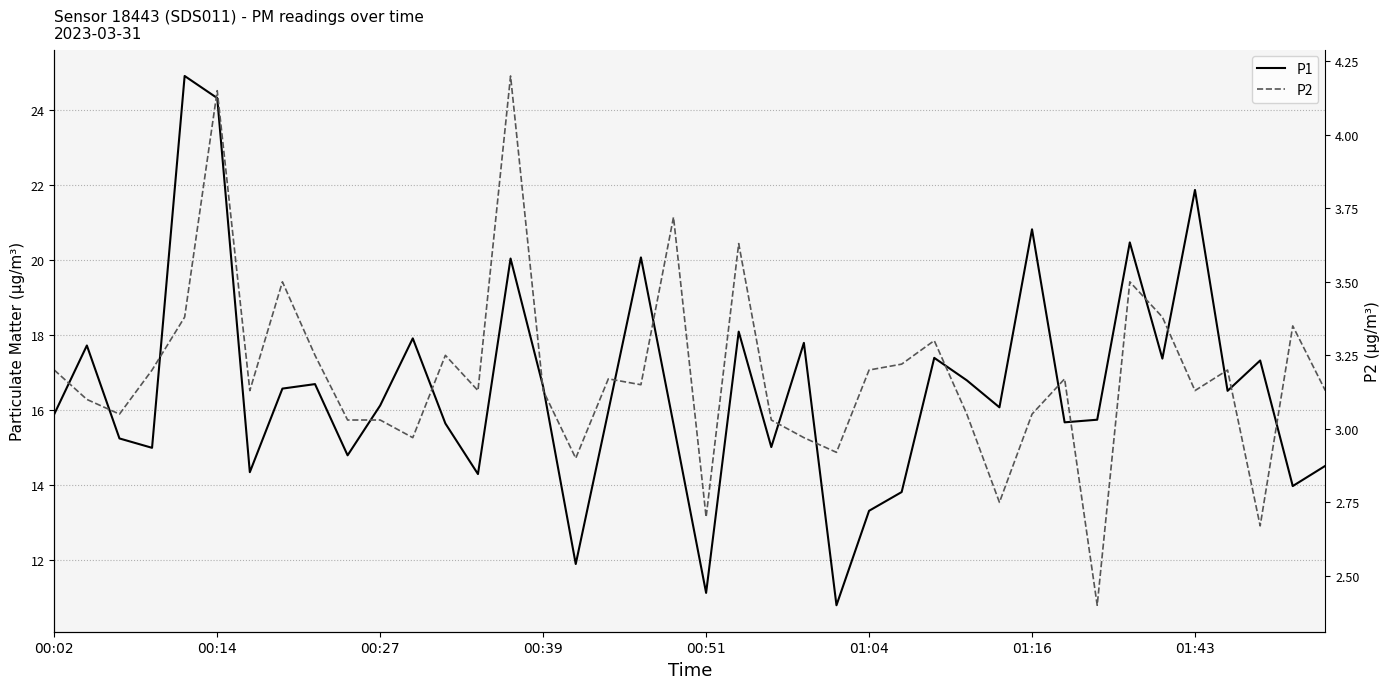

What is the average value of the P1 series?

16.6